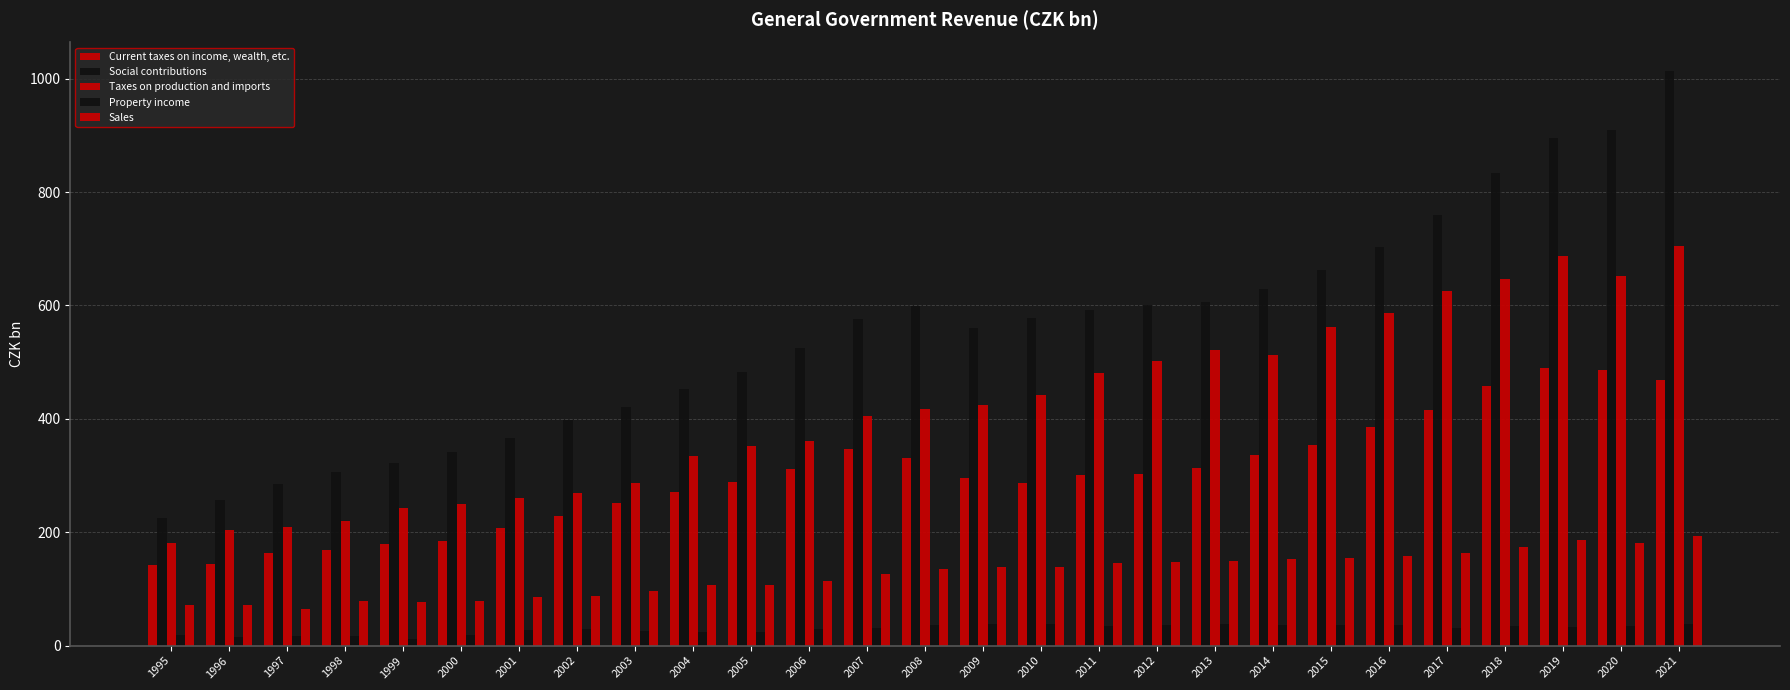

How many distinct data groups are displayed?

5